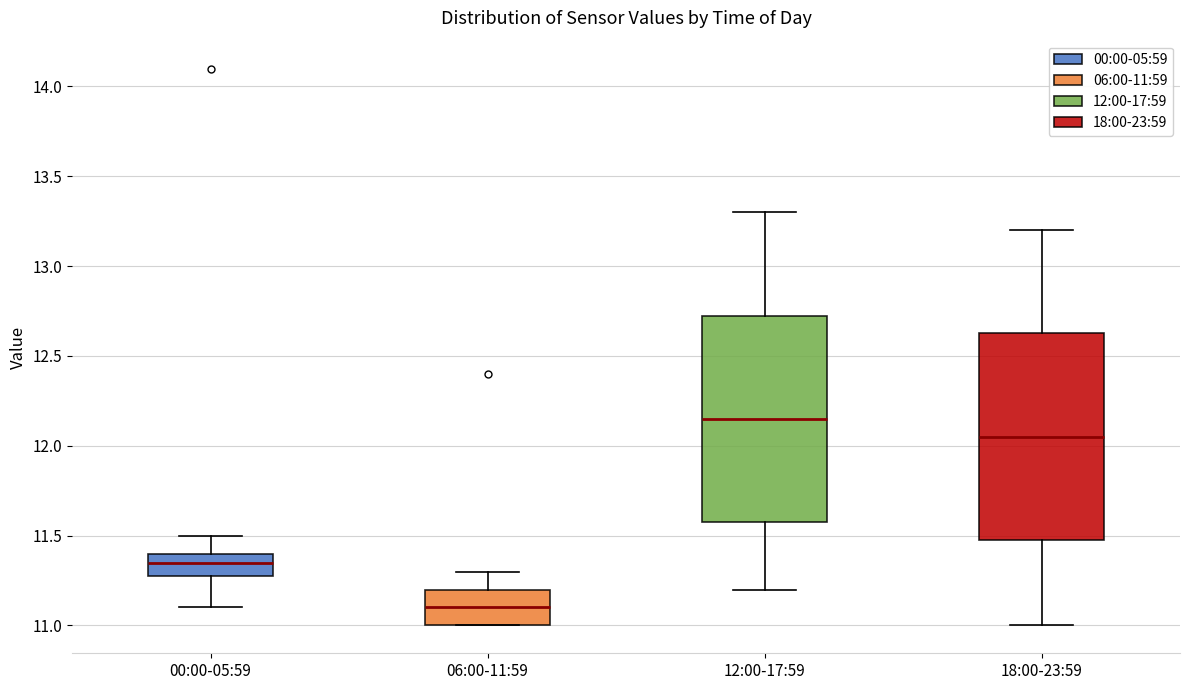

Which box's median line is the highest?

12:00-17:59